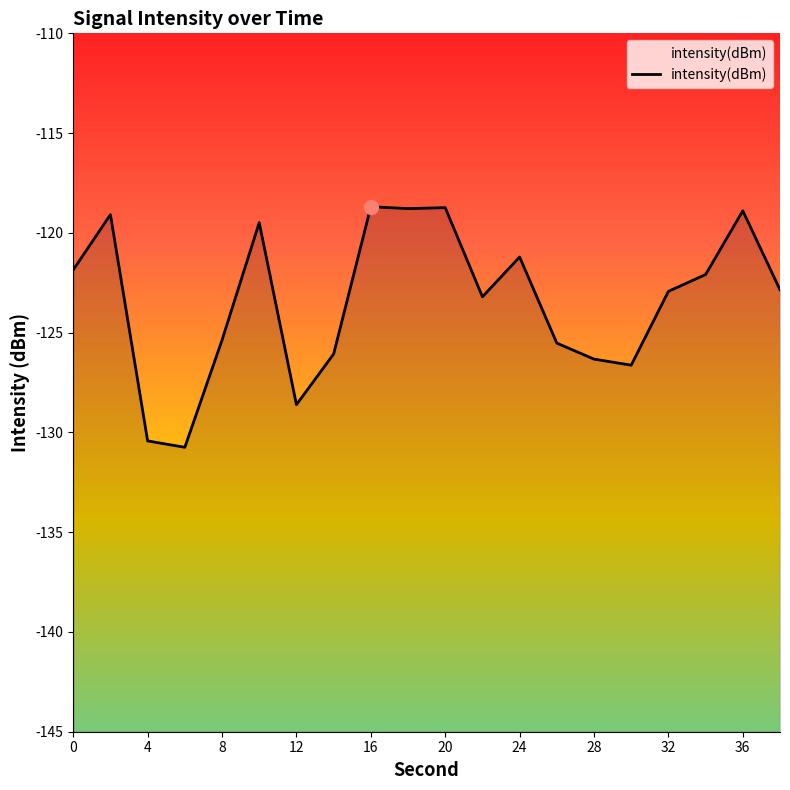

Reading right to left, what are all the values shown in this chart?

-122.9	-118.9	-122.1	-122.9	-126.6	-126.3	-125.5	-121.2	-123.2	-118.7	-118.8	-118.7	-126.1	-128.6	-119.5	-125.4	-130.7	-130.4	-119.1	-121.9